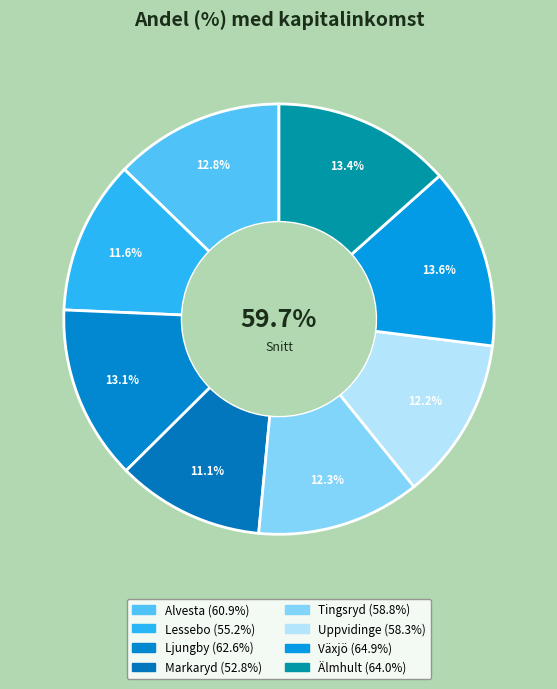

Is there any slice that represents more than half of the pie?

No